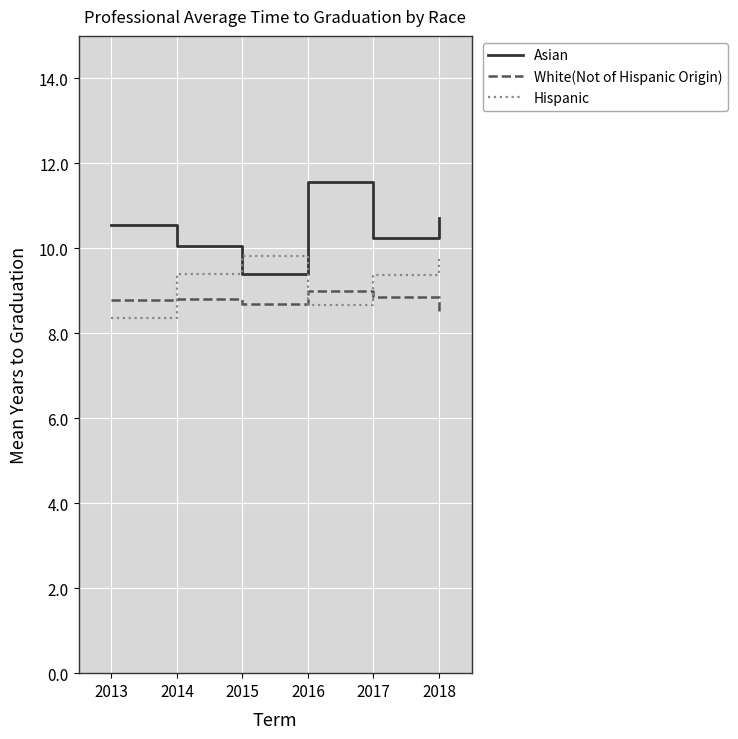

The White(Not of Hispanic Origin) series shows 5.5 at 2014. True or false?

False